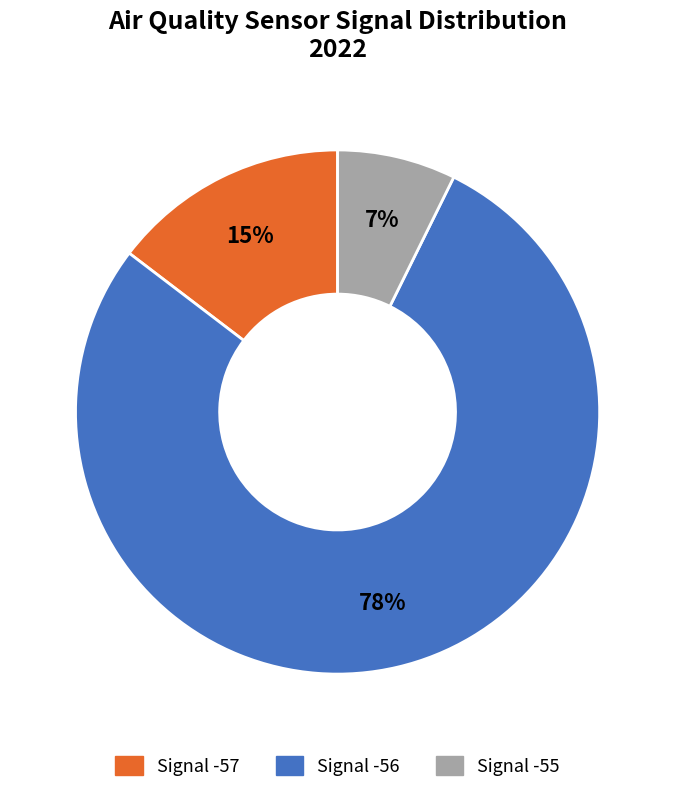

To the nearest percent, what is the difference between the largest and smallest slice percentages?

71%